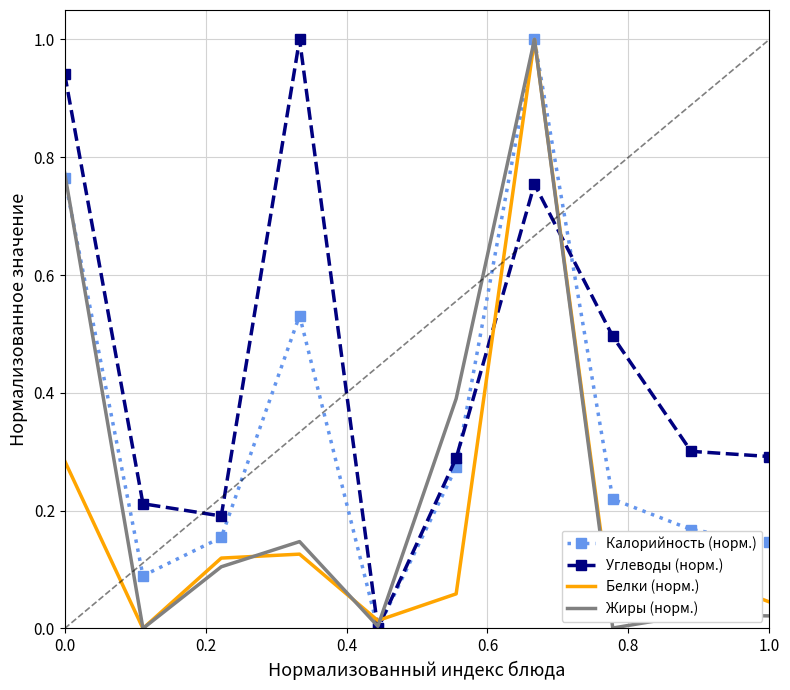

Which series has the largest total across all categories?

Углеводы (норм.)